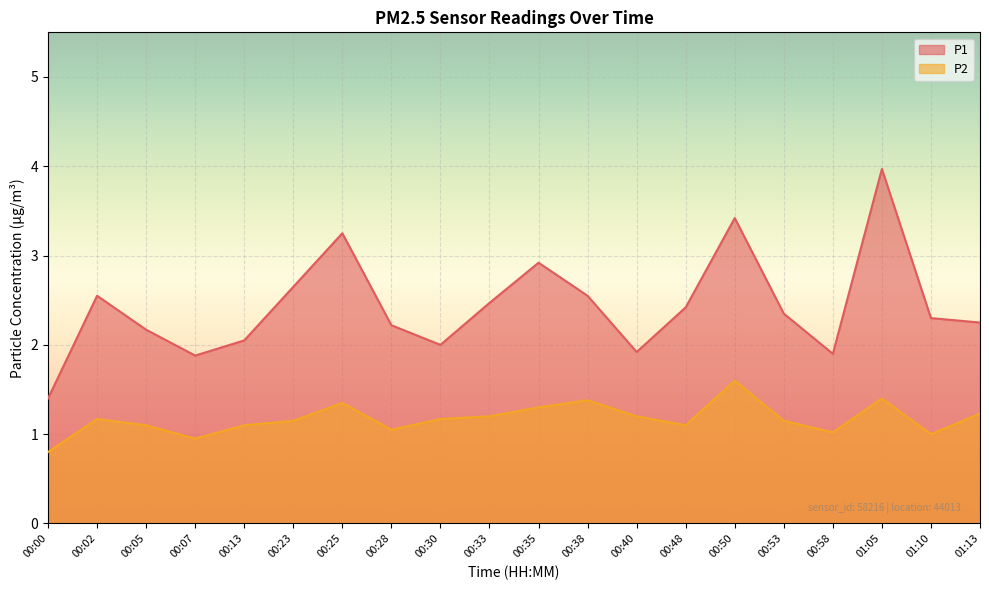

True or false: P2 and P1 intersect in this chart.

False